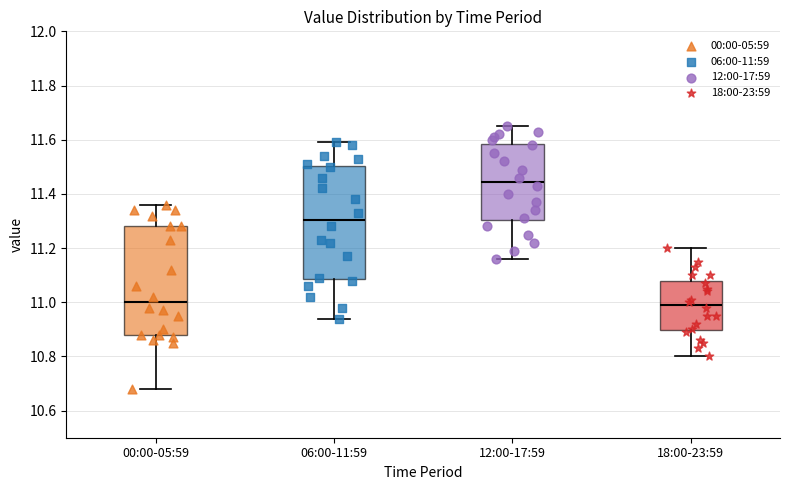

Reading left to right, read every box against the y-axis: the position of its median line, the range the box covers, and the ends of its whiskers. The values are not printed on the chart, so give them approximately, as read against the axis.

00:00-05:59: median 11.00, box 10.88 to 11.28, whiskers 10.68 to 11.36
06:00-11:59: median 11.30, box 11.08 to 11.50, whiskers 10.94 to 11.60
12:00-17:59: median 11.44, box 11.30 to 11.58, whiskers 11.16 to 11.66
18:00-23:59: median 11.00, box 10.90 to 11.08, whiskers 10.80 to 11.20